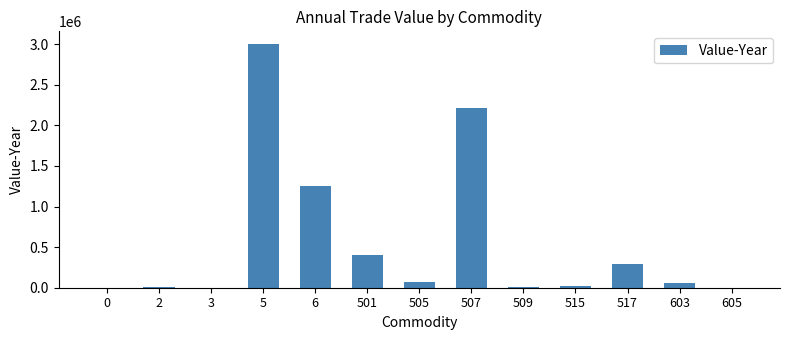

What is the sum of all values?

7336187